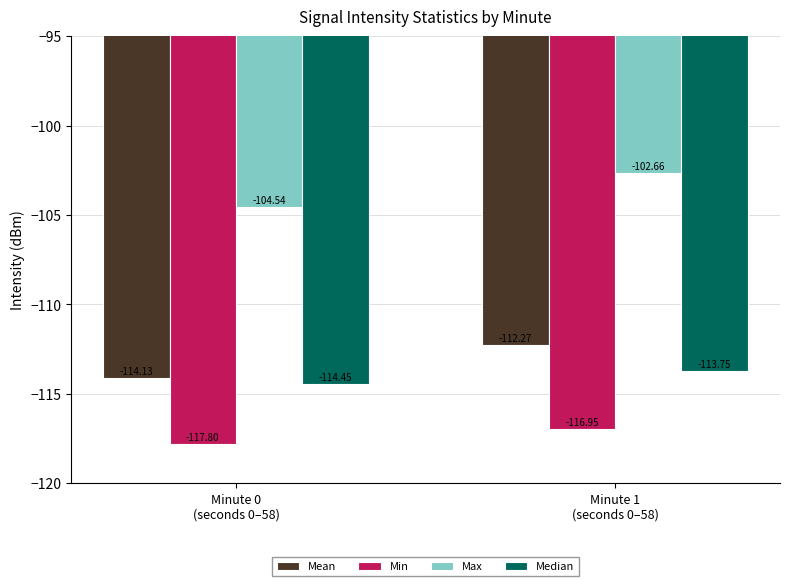

Where is Median nearest to the value -114?

Minute 1
(seconds 0–58)